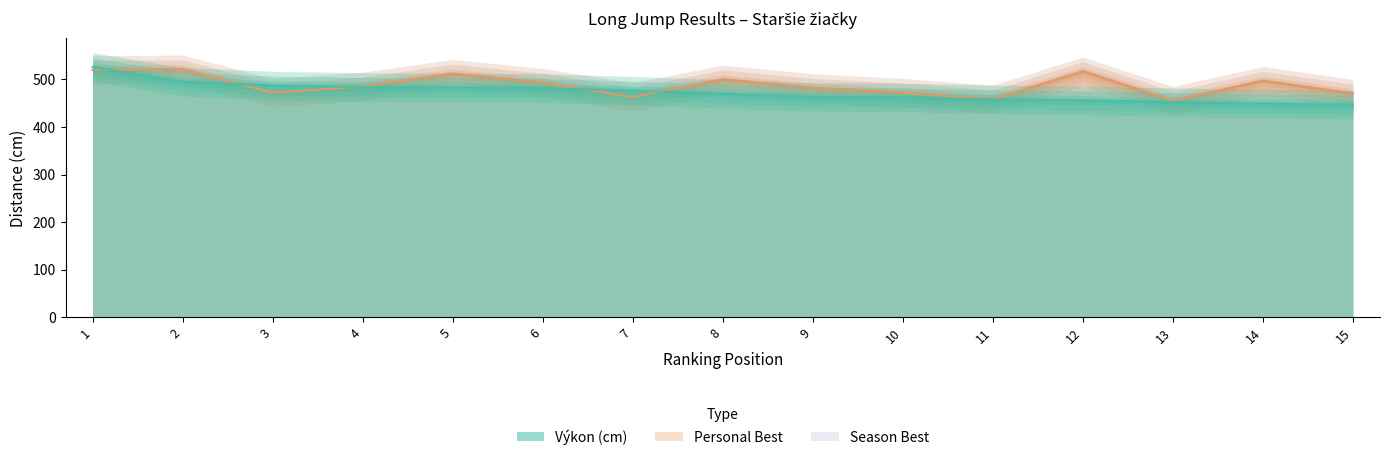

What is the minimum value for SB?

455